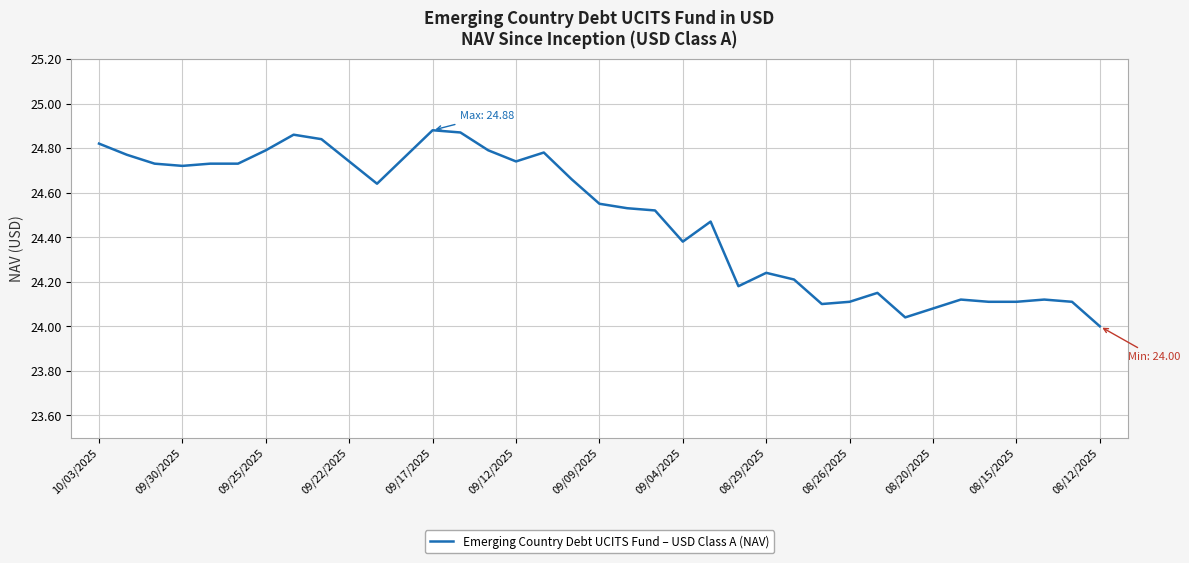

What is the difference between the maximum and minimum values?

0.9